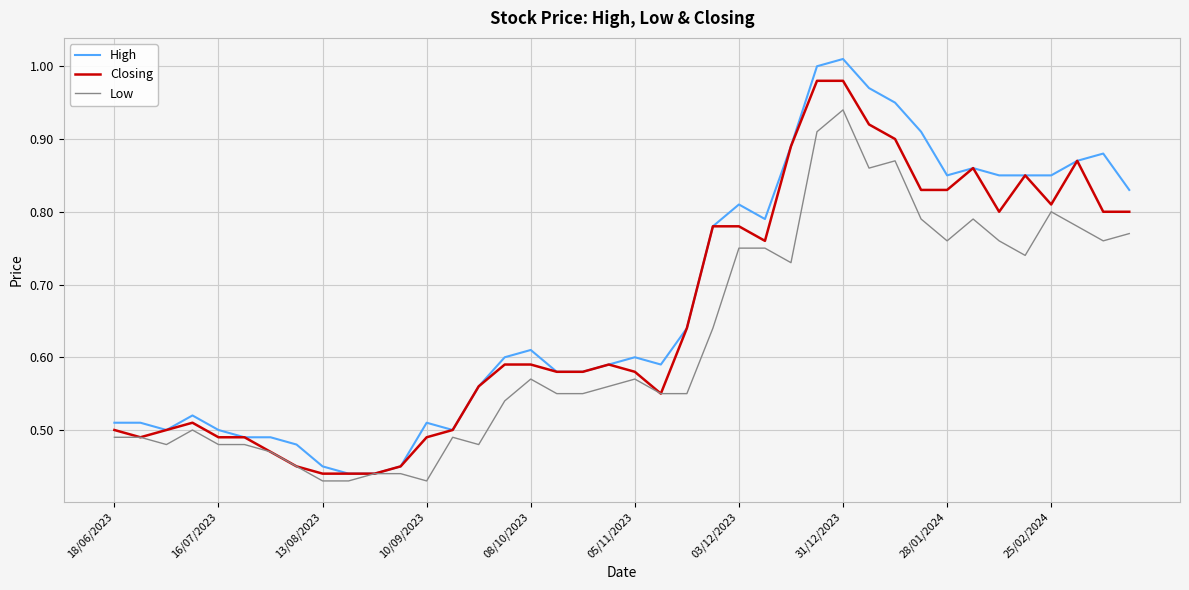

Rank the series by their average value, from lowest to highest.

Low, Closing, High